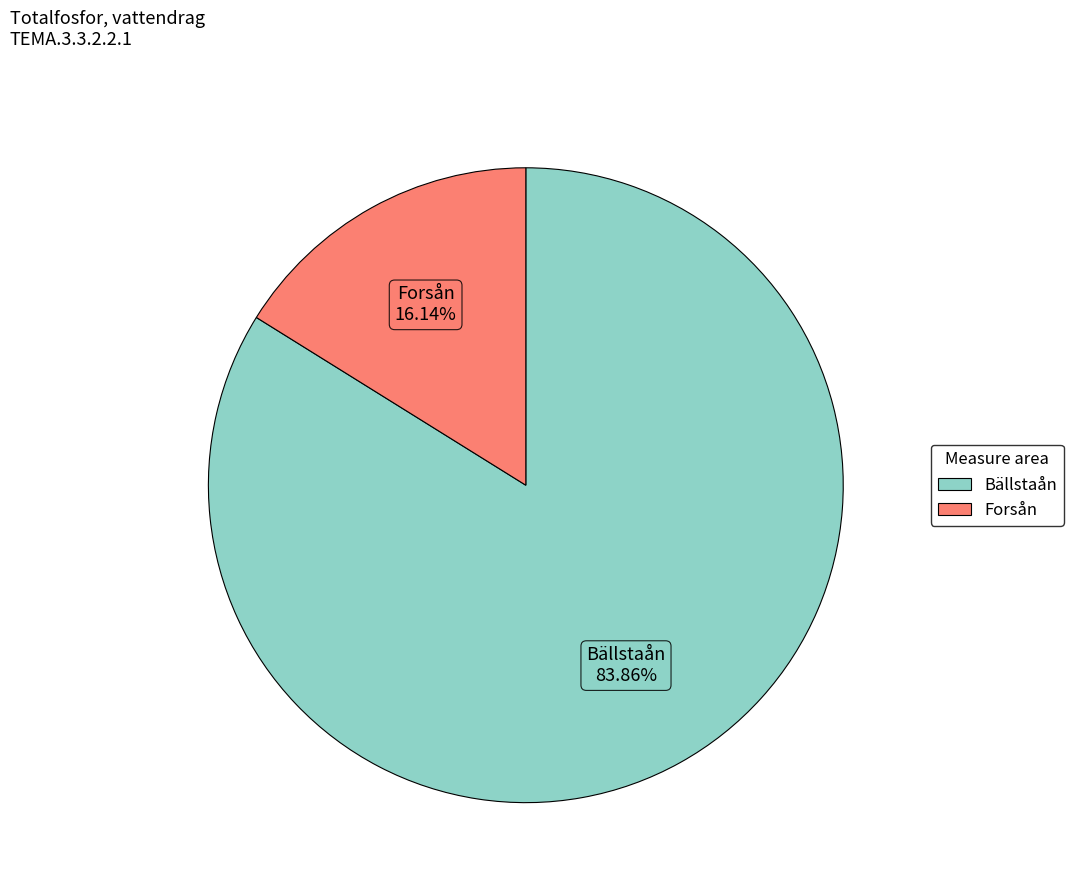

Is there a majority slice in this chart?

Yes